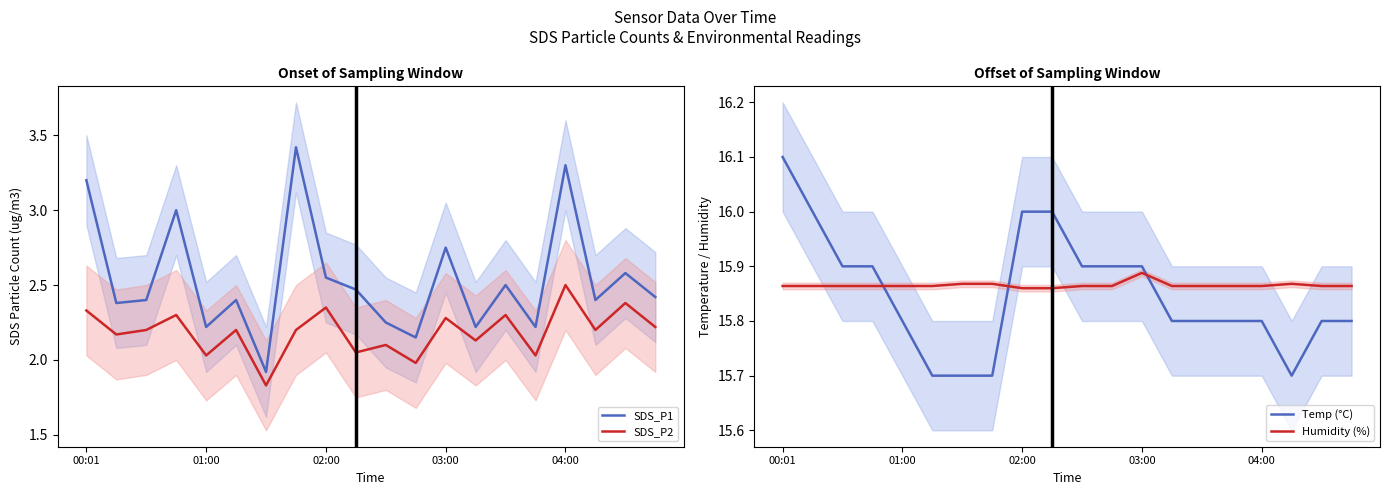

True or false: SDS_P2 and Temp (°C) intersect in this chart.

False